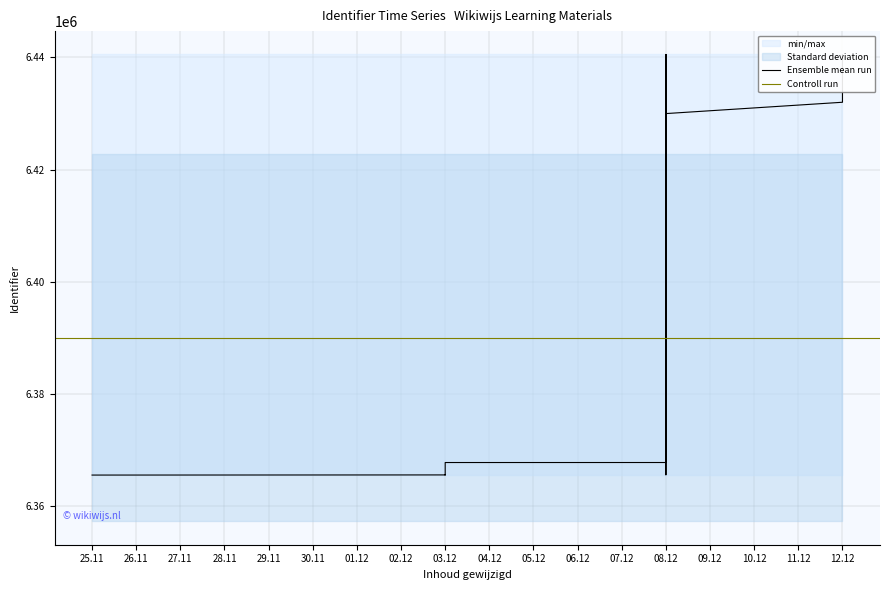

True or false: the data shows 10194076 at 2020-12-03.

False